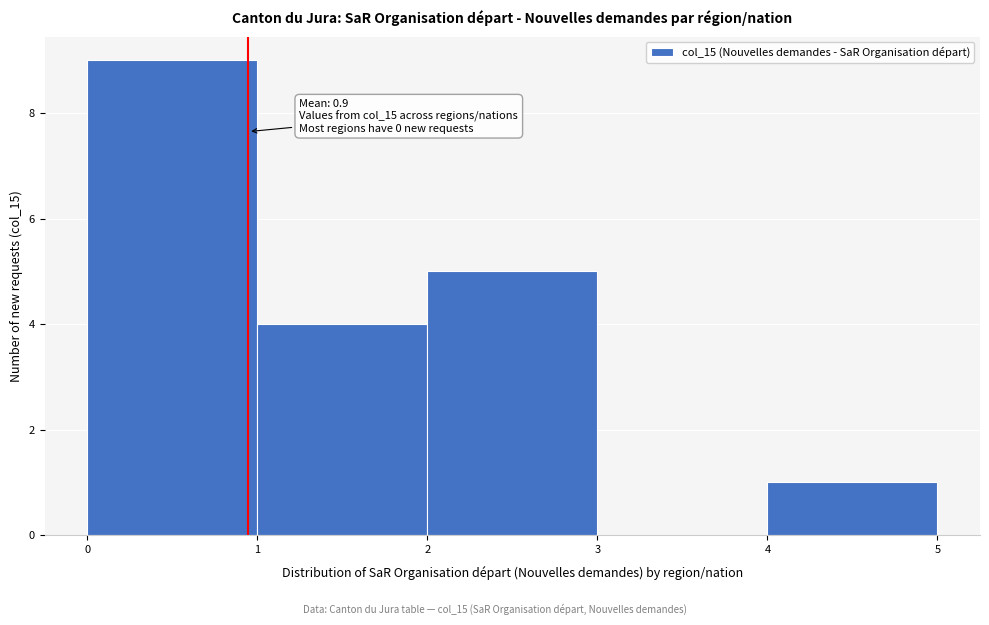

Over which range of the x-axis is the bar tallest?

0 to 1